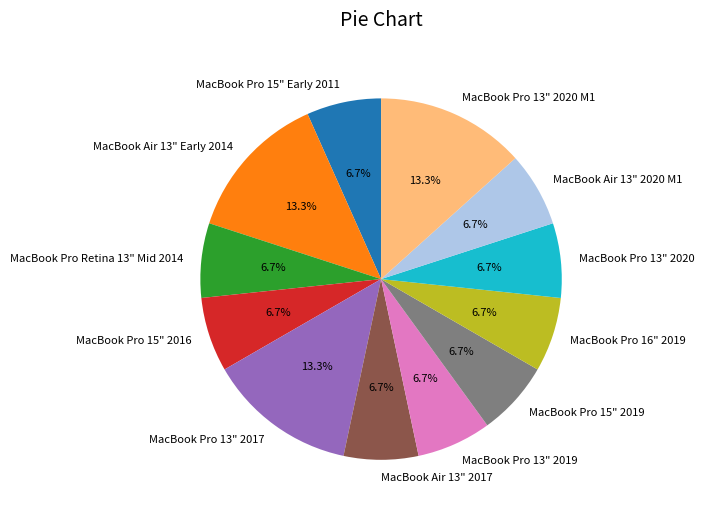

Approximately how many times larger is the value at MacBook Pro Retina 13" Mid 2014 compared to MacBook Air 13" Early 2014?

0.5